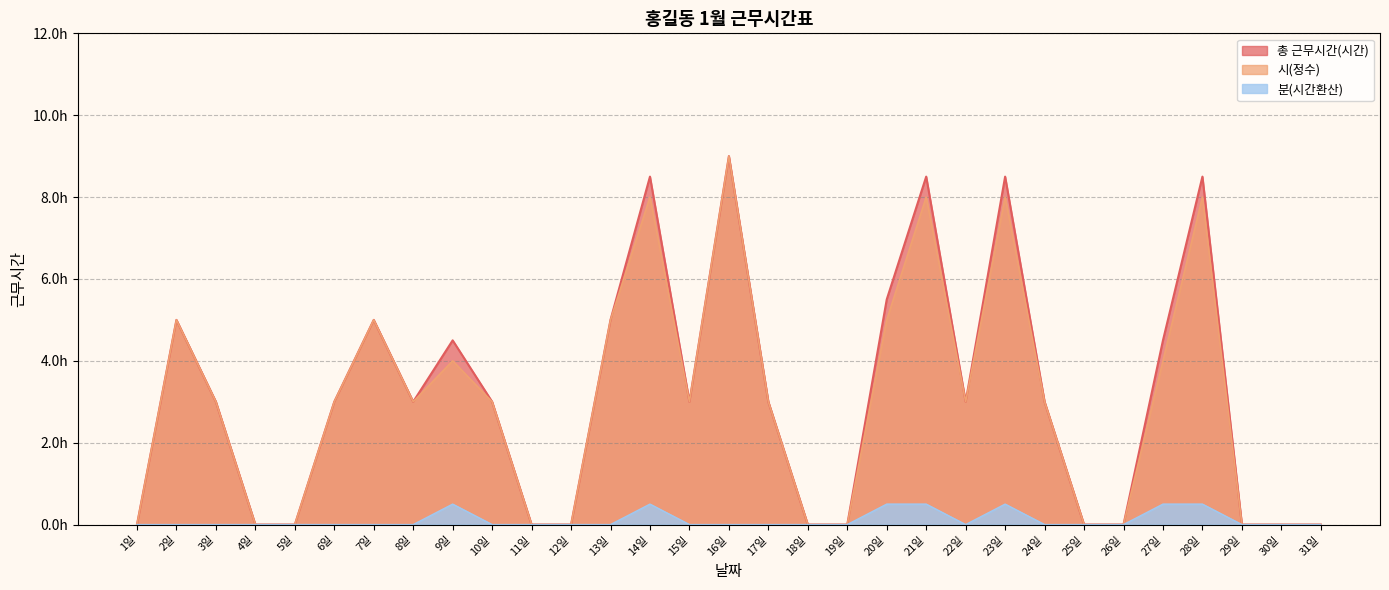

At how many categories does at least one series exceed 7?

5